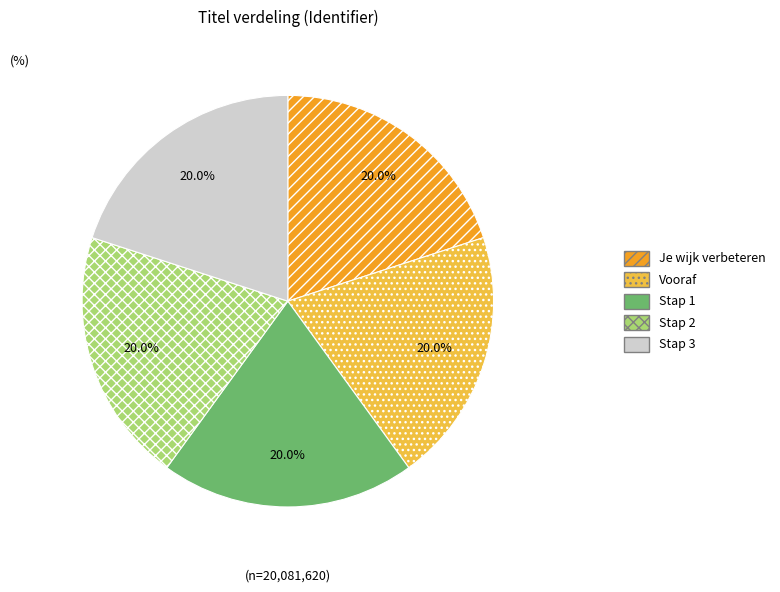

Approximately how many times larger is the value at Stap 2 compared to Stap 3?

1.0